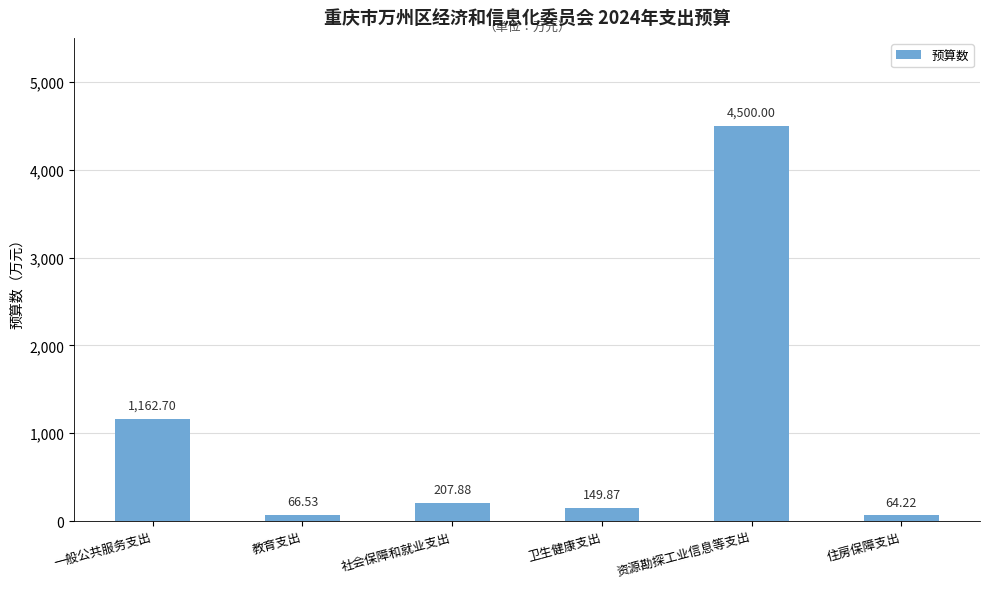

What is the minimum value shown in the chart?

64.2